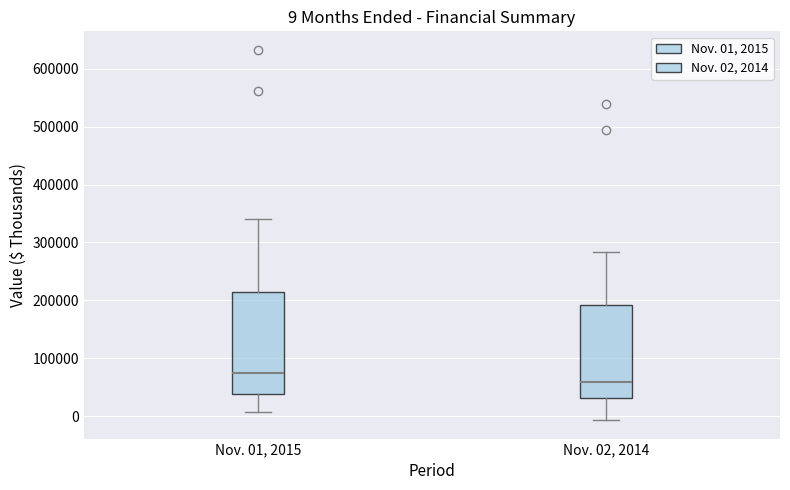

Comparing the boxes themselves (not the whiskers), which one is the tallest?

Nov. 01, 2015